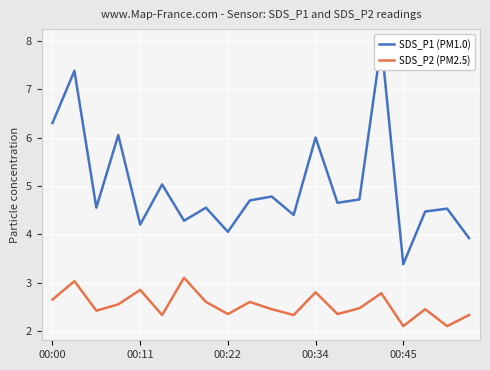

The value of SDS_P2 (PM2.5) at 00:00 is 2.6. True or false?

True